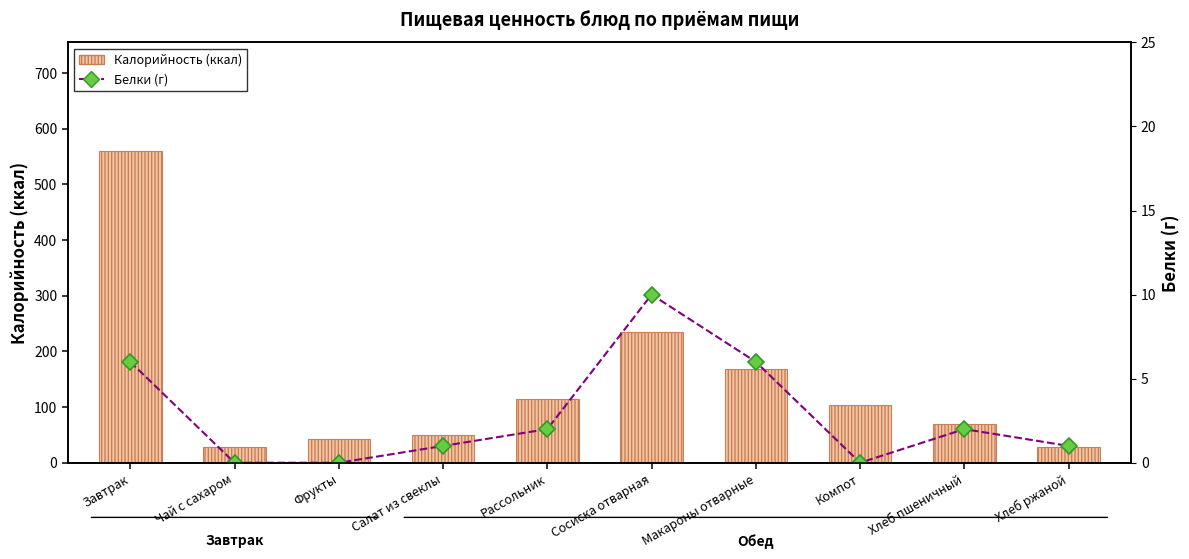

List the series in order of their overall mean, highest first.

Калорийность (ккал), Белки (г)